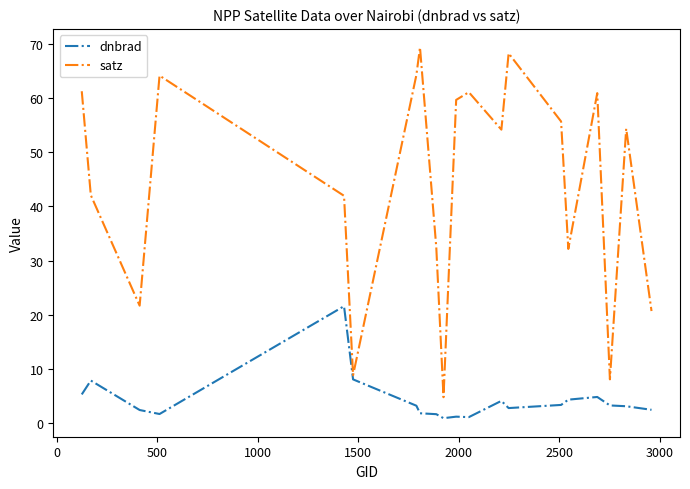

Which series has the widest spread of values?

satz